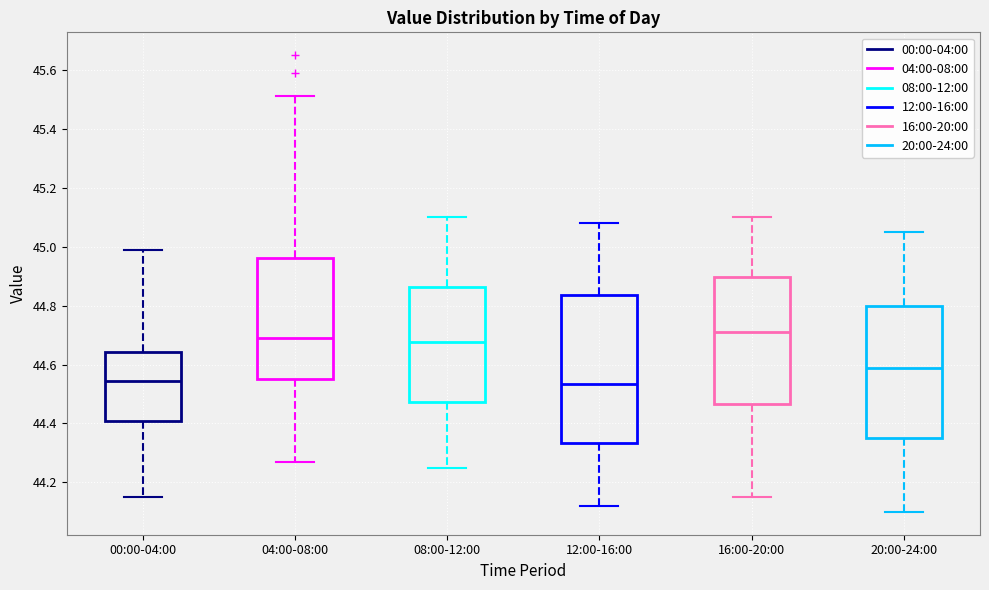

Comparing the boxes themselves (not the whiskers), which one is the tallest?

12:00-16:00